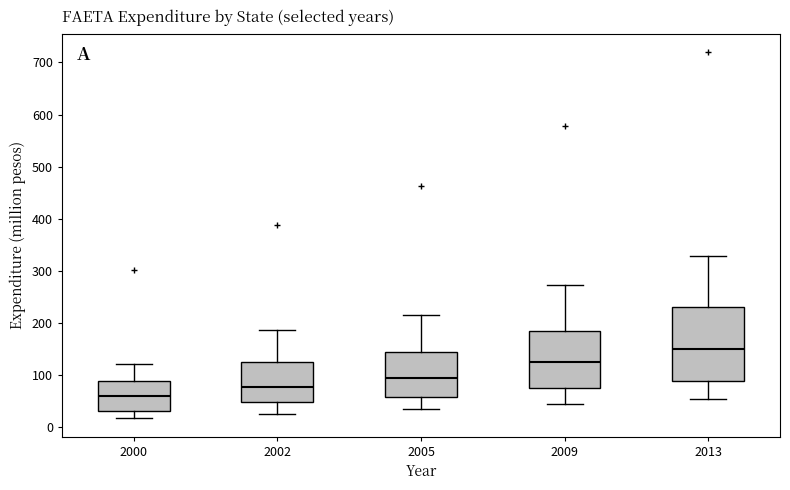

Which box has the lowest median line?

2000